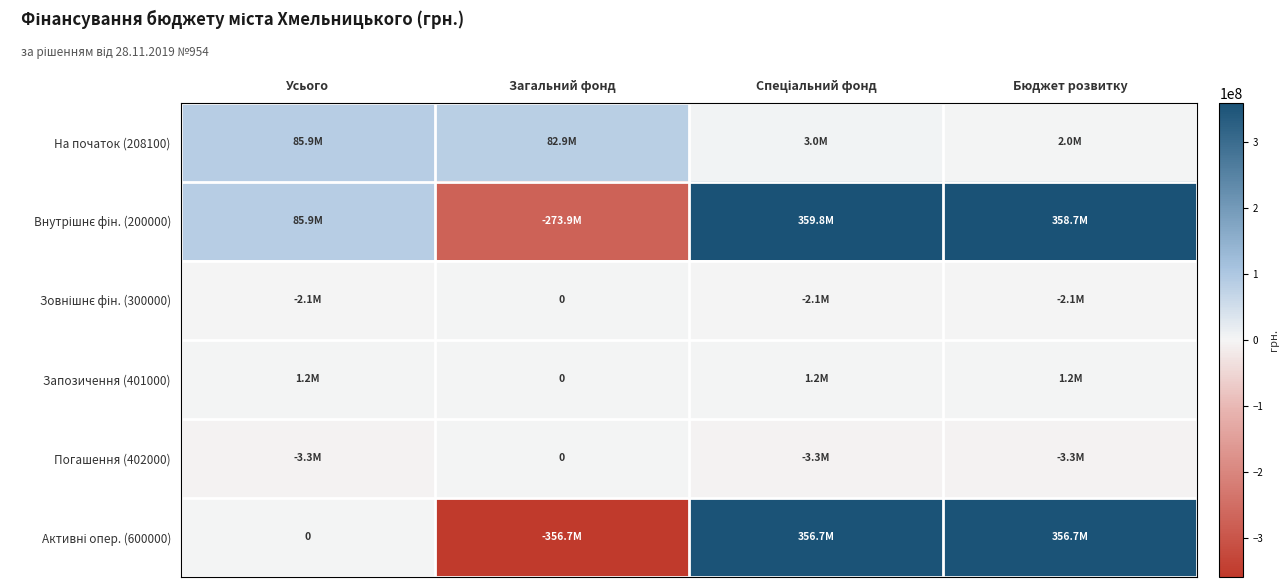

True or false: Активні опер. (600000) has a value of -497626336.7 at Усього.

False